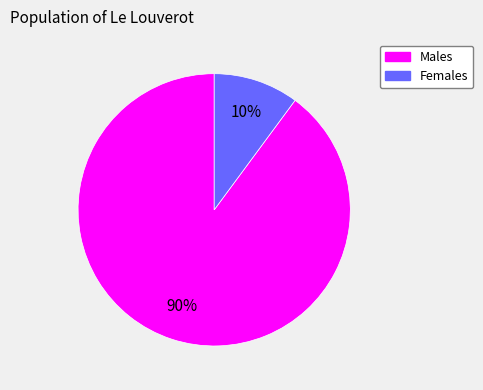

How many segments does this pie chart have?

2